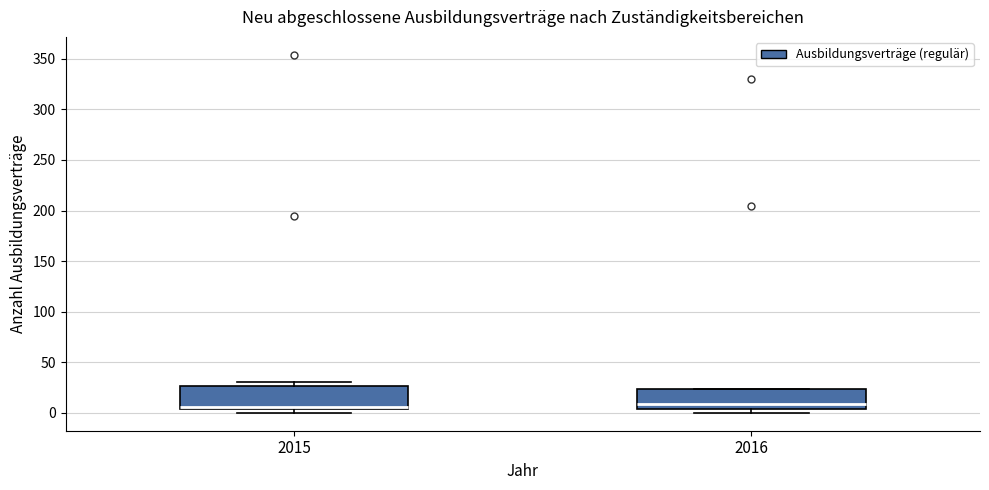

Reading left to right, read every box against the y-axis: the position of its median line, the range the box covers, and the ends of its whiskers. The values are not printed on the chart, so give them approximately, as read against the axis.

2015: median 5 (just above the box's lower edge), box 5 to 25, whiskers 0 to 30
2016: median 10, box 5 to 25, whiskers 0 to 25